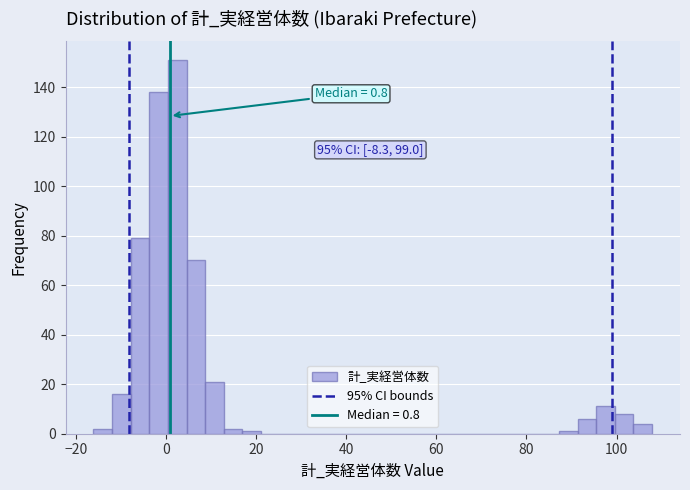

Around what value on the x-axis is the tallest bar? Give the approximate position of its centre, as read against the axis.

2